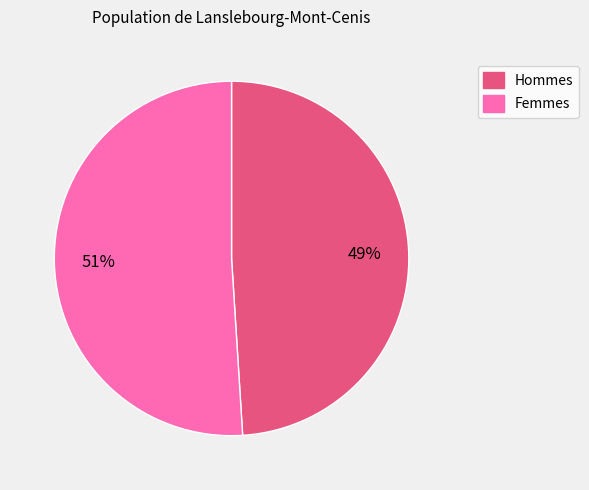

To the nearest percent, what is the average slice percentage?

50%